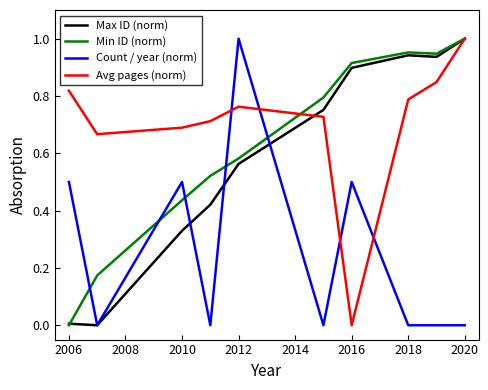

How many lines are shown in the chart?

4